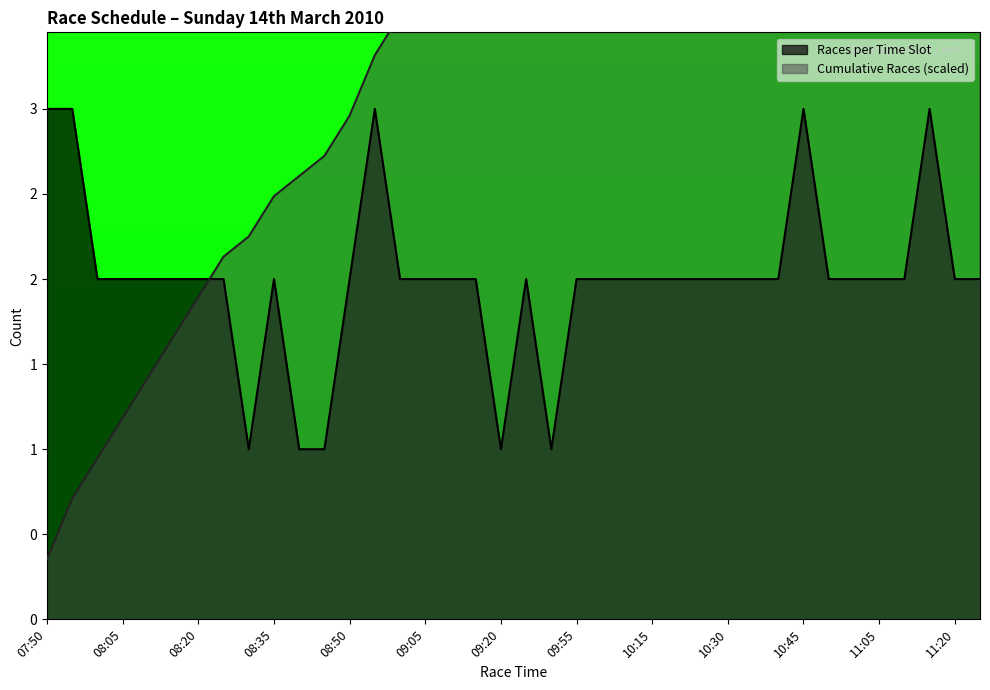

Which series has the largest total across all categories?

Cumulative Races